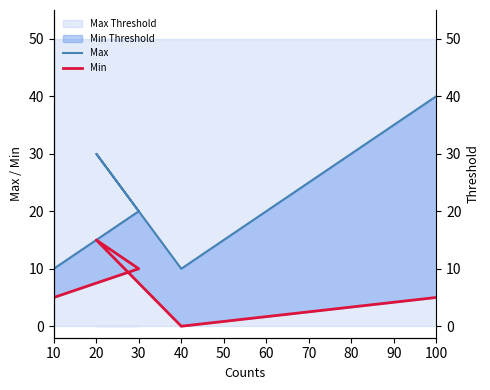

What is the total value across all series at 30?

30